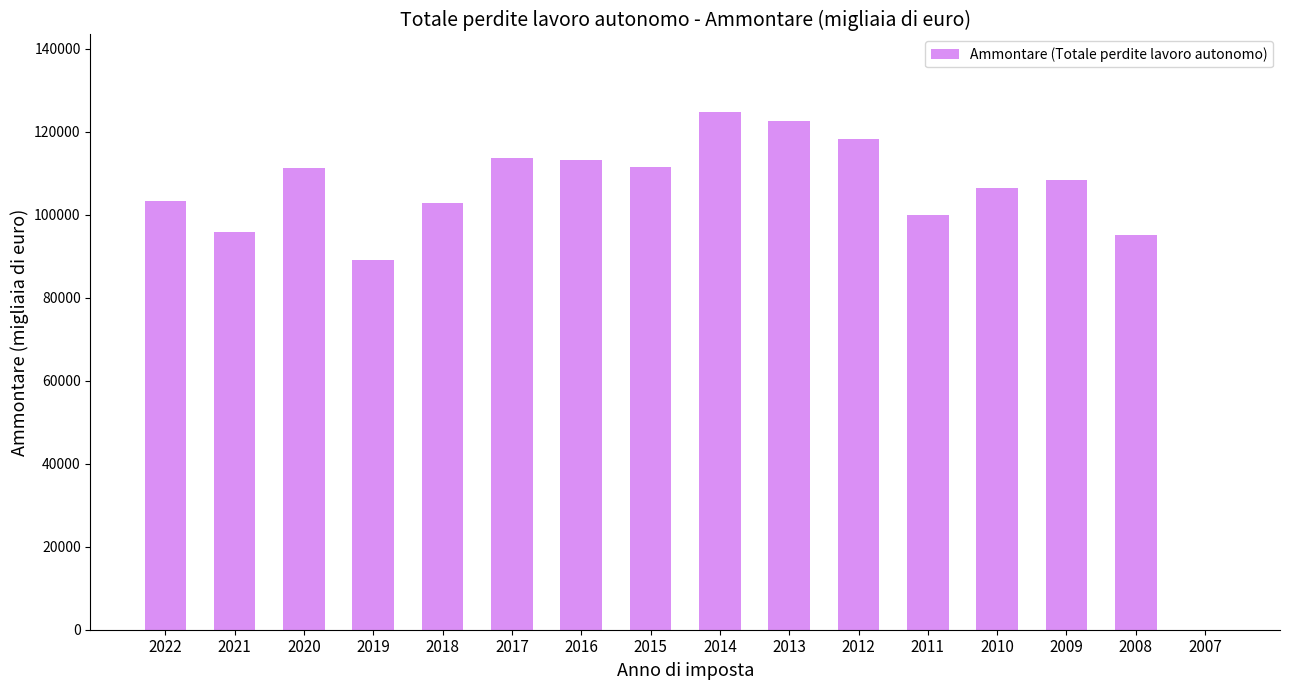

The value at 2010 is 142597.1. True or false?

False